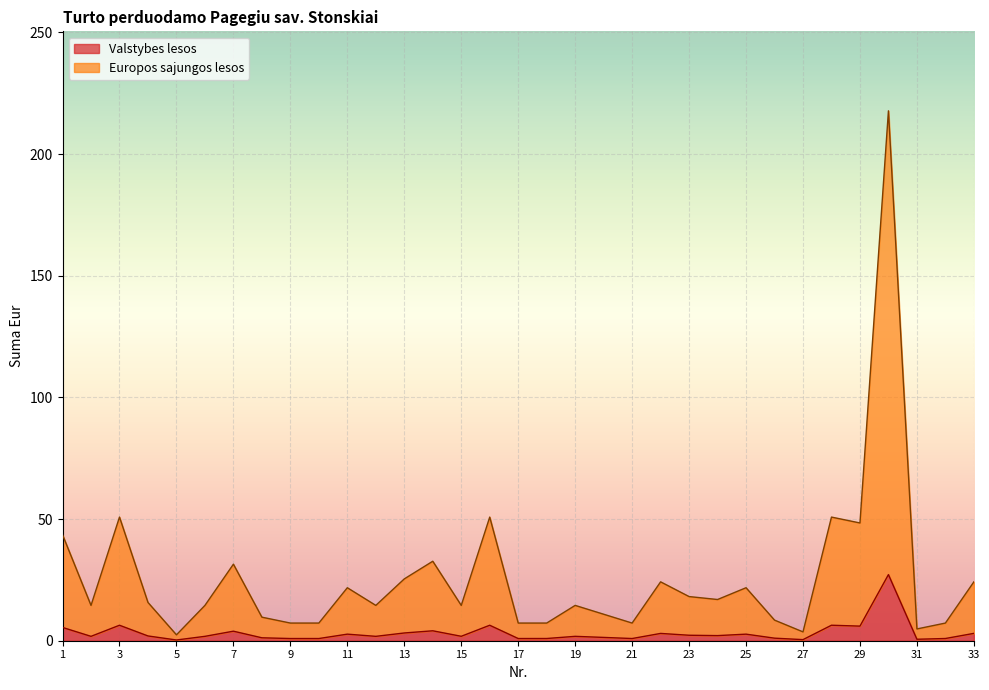

What are all the series names shown in the legend?

Valstybes lesos, Europos sajungos lesos